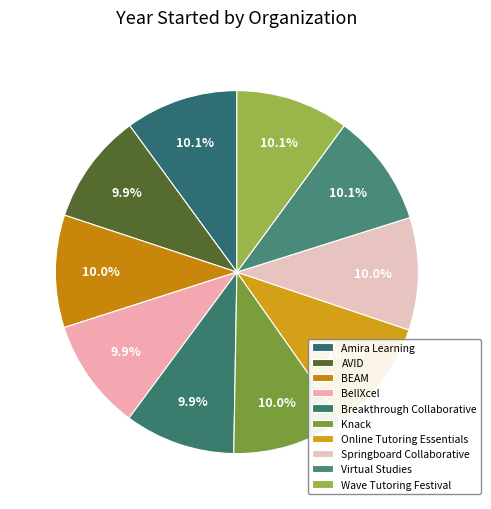

How many slices are in this pie chart?

10